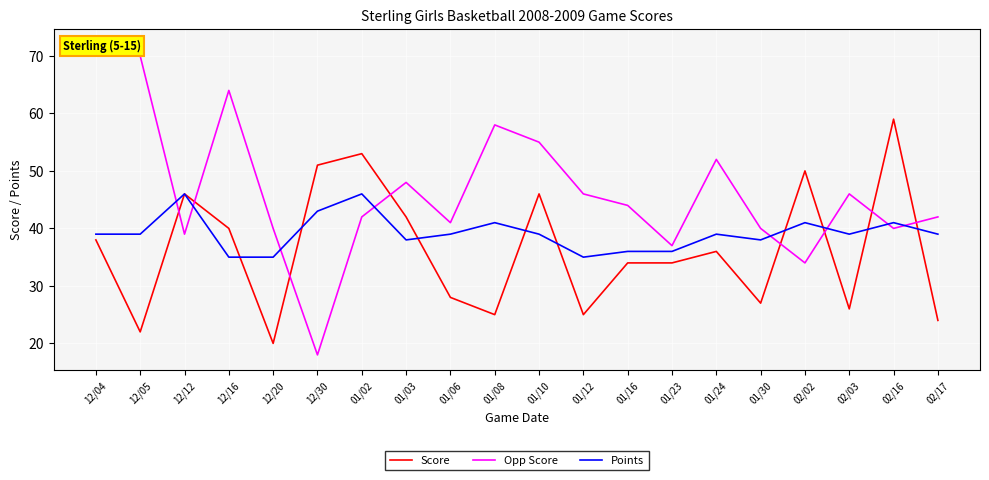

Is it true that Opp Score equals 95 at 12/16?

False